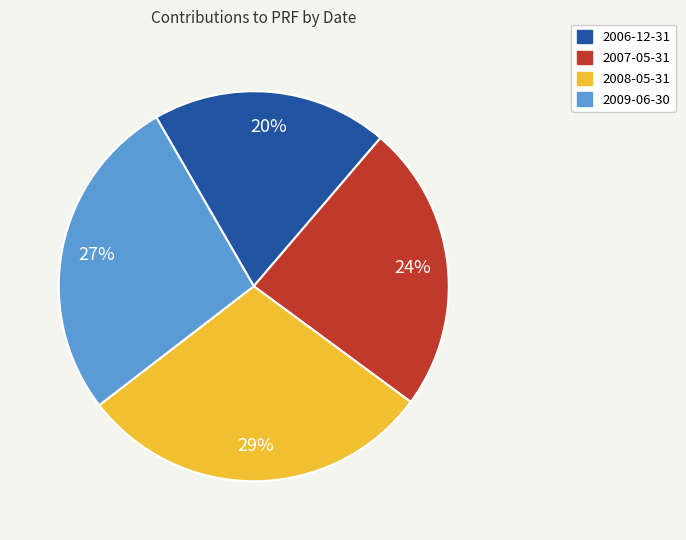

What is the smallest slice in the pie chart?

2006-12-31